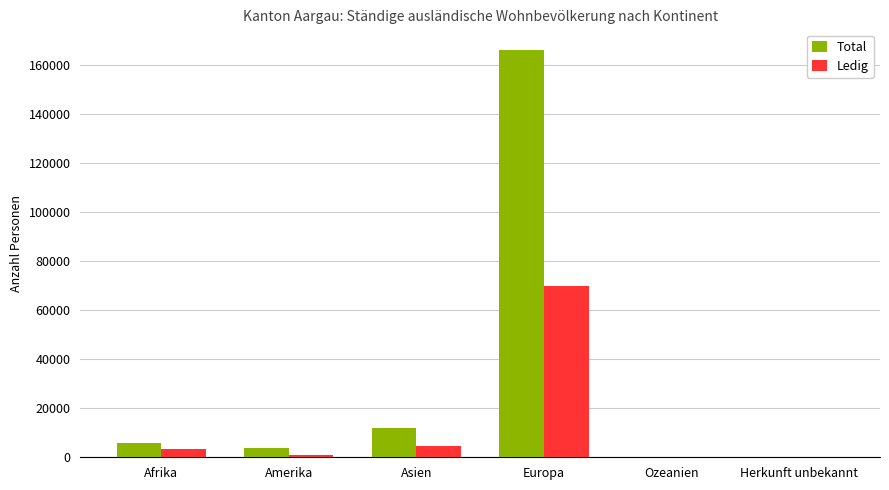

At which category is the sum across all series the highest?

Europa